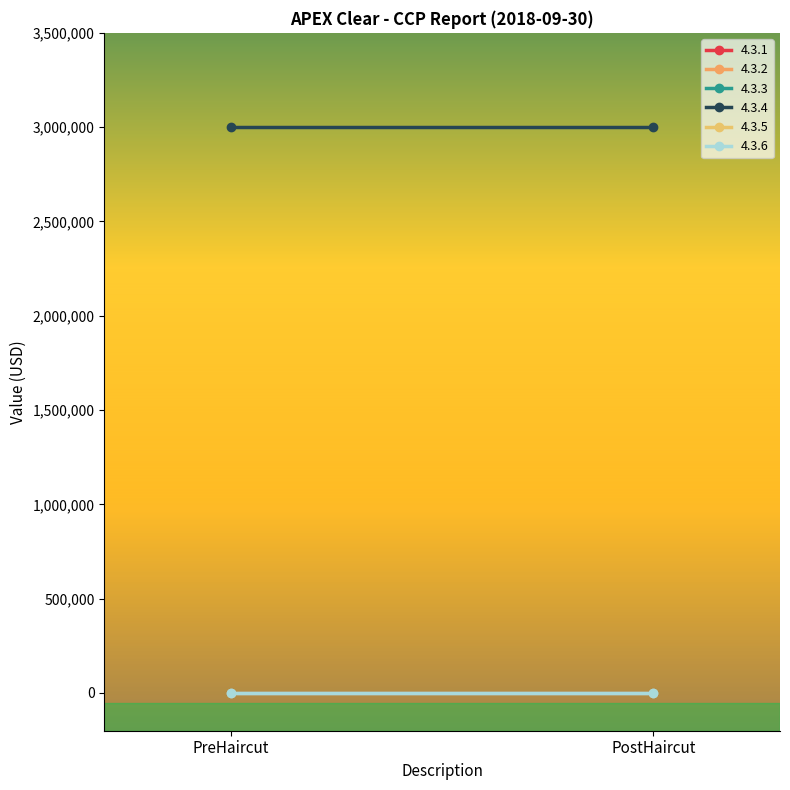

Reading right to left, what are all the values shown in this chart?

4.3.1: 0	0
4.3.2: 0	0
4.3.3: 0	0
4.3.4: 3000000	3000000
4.3.5: 0	0
4.3.6: 0	0